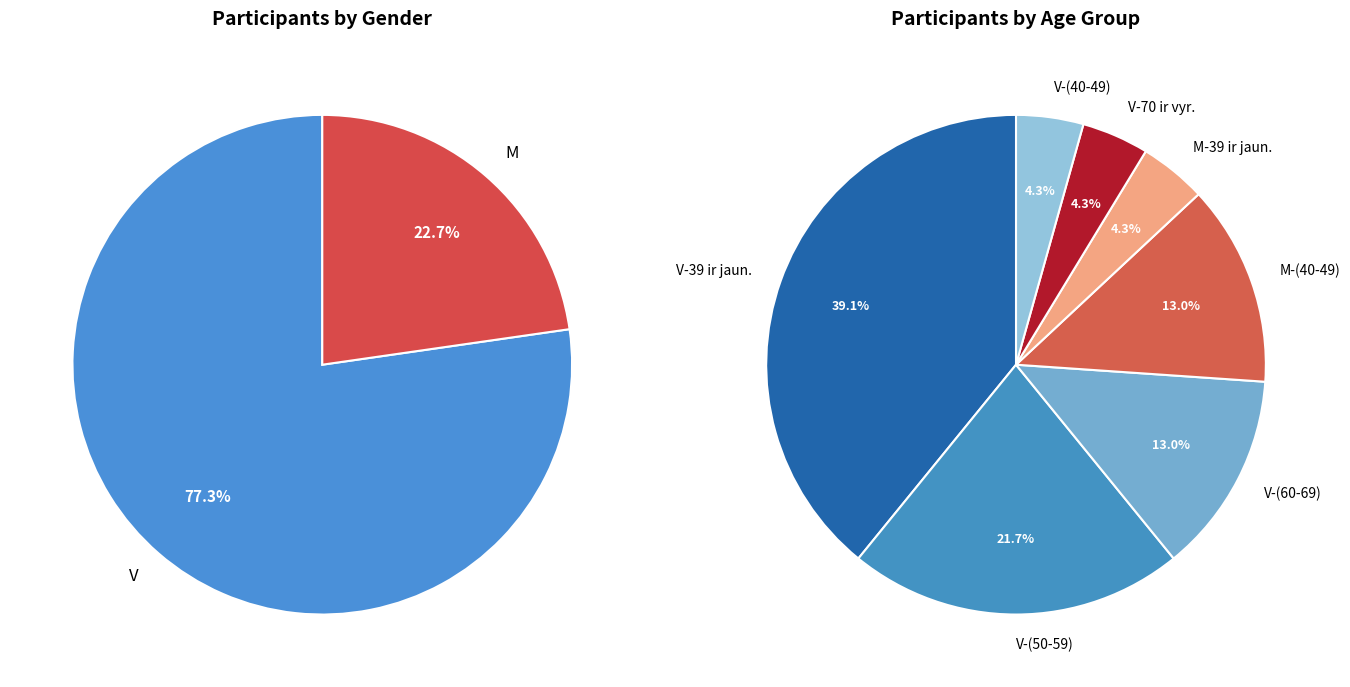

To the nearest percent, what is the combined percentage of V and M?

100%